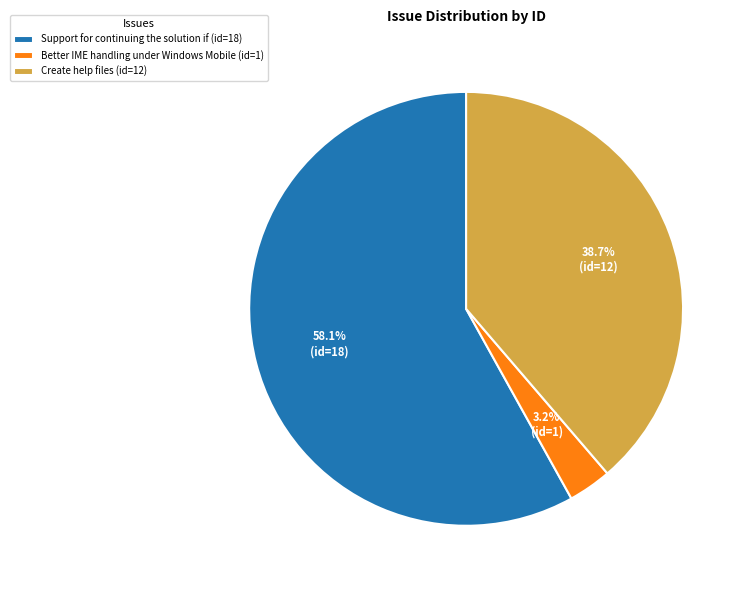

Does Better IME handling under Windows Mobile account for over 50% of the chart?

No